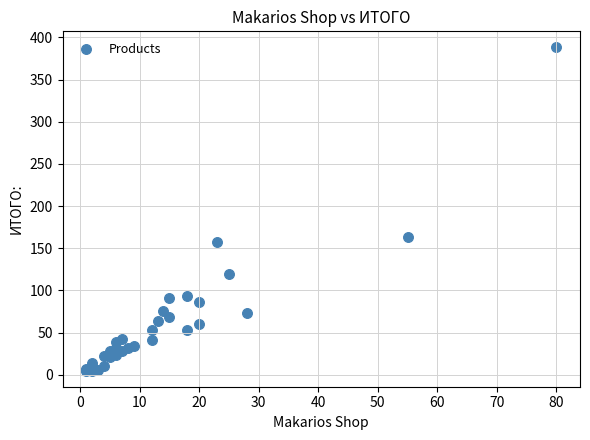

What Y value in the scatter plot is closest to 196?

163